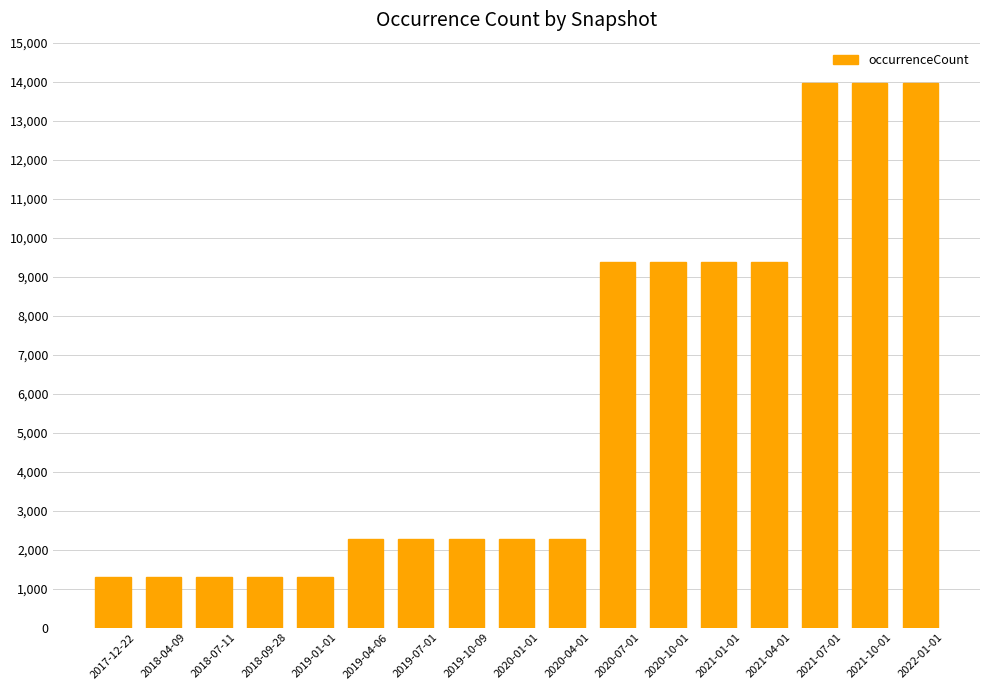

What is the difference between the maximum and minimum values?

12658